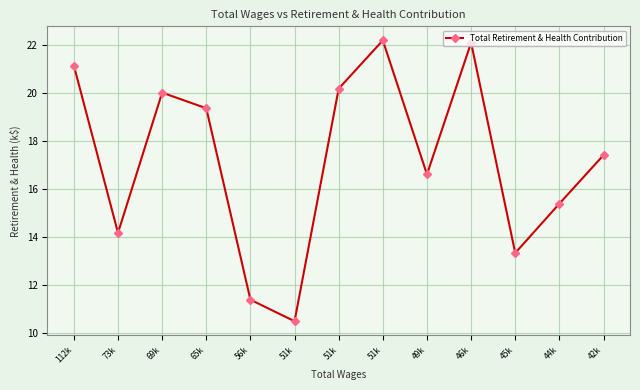

Which category has the lowest value across all series?

51k